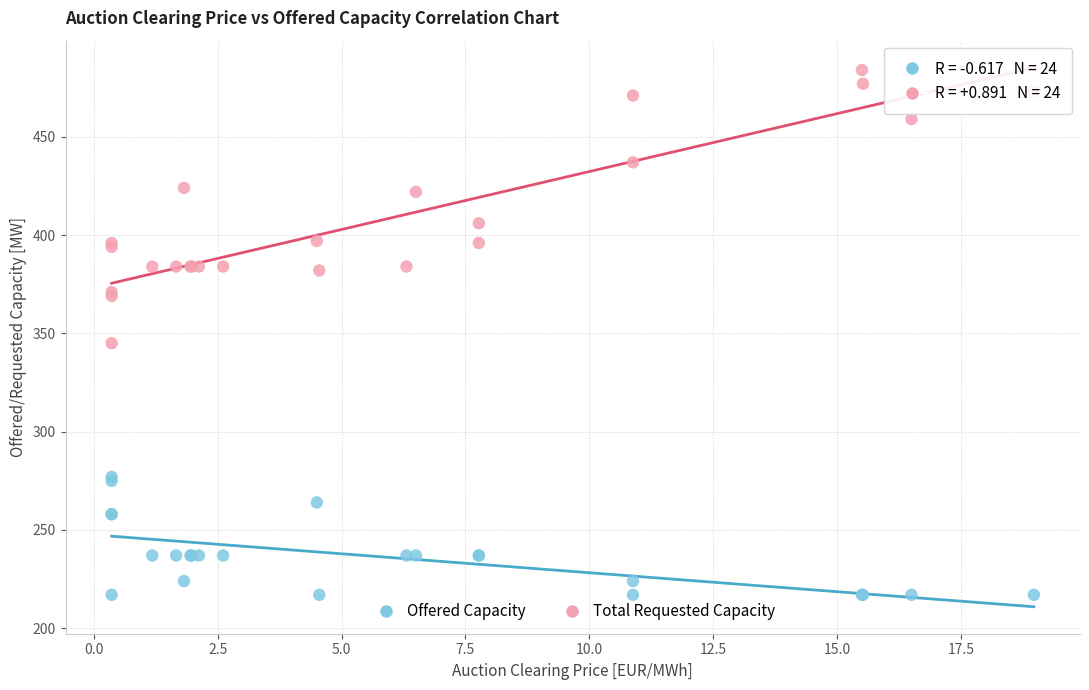

Across all series, what Y value is closest to 350?

345